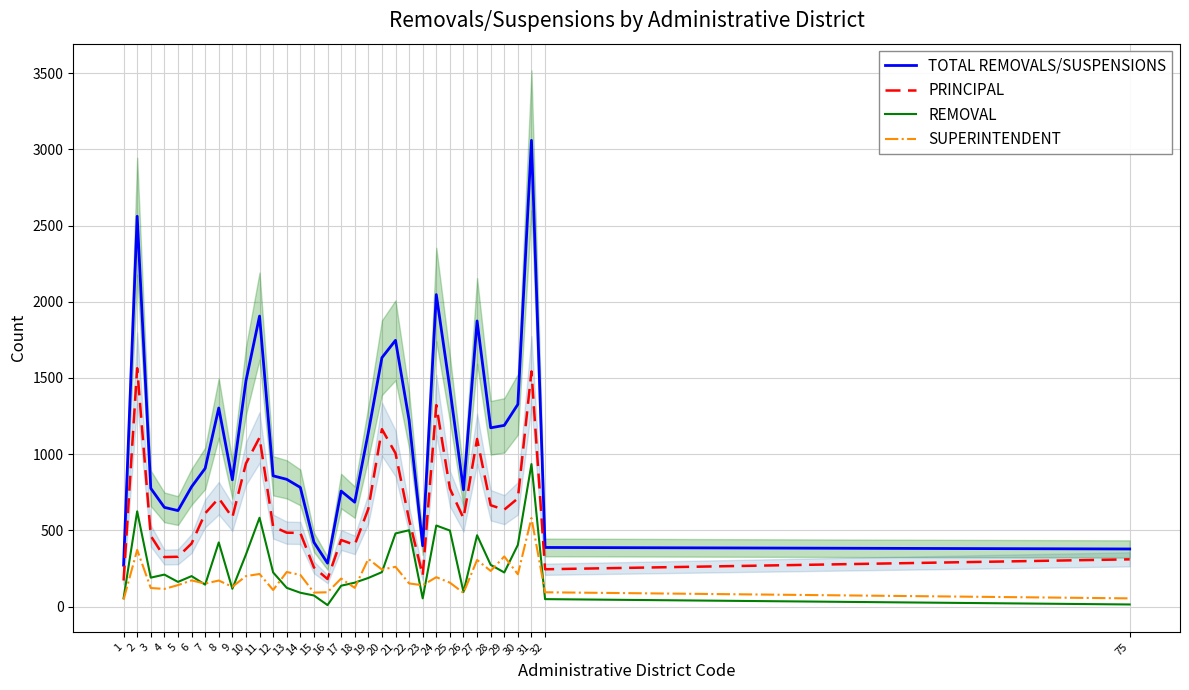

Reading left to right, extract all data points from this chart.

TOTAL REMOVALS/SUSPENSIONS: 272	2561	776	651	630	786	907	1303	832	1481	1906	858	835	782	422	285	758	685	1142	1633	1747	1223	399	2047	1430	766	1874	1173	1189	1327	3059	388	378
PRINCIPAL: 171	1564	464	325	327	414	612	711	585	939	1109	525	485	483	257	181	437	405	641	1164	1006	570	205	1322	774	580	1100	665	636	710	1543	245	310
REMOVAL: 55	625	190	210	162	200	144	421	117	342	583	224	123	91	73	10	137	157	188	226	480	501	54	532	499	96	468	274	224	405	935	49	14
SUPERINTENDENT: 46	372	122	116	141	172	151	171	130	200	214	109	227	208	92	94	184	123	313	243	261	152	140	193	157	90	306	234	329	212	581	94	54